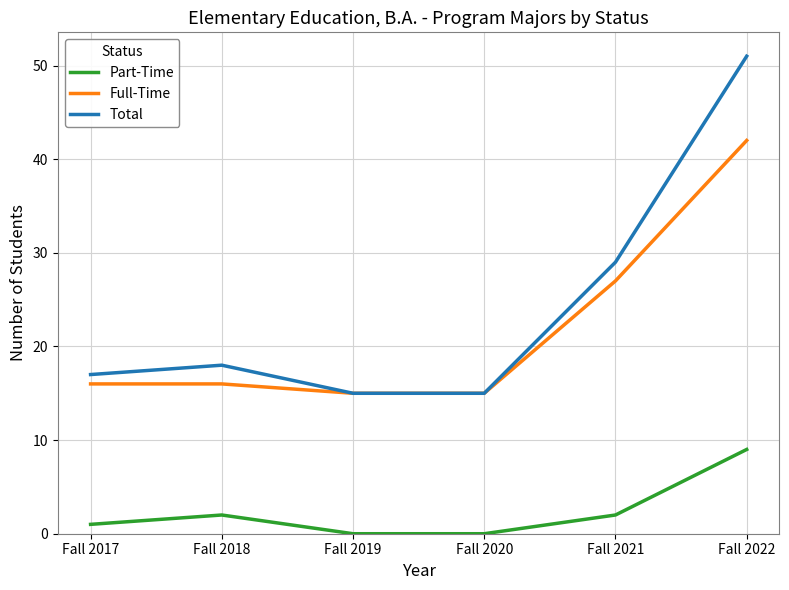

What is the difference between the maximum and minimum values in the Full-Time series?

27